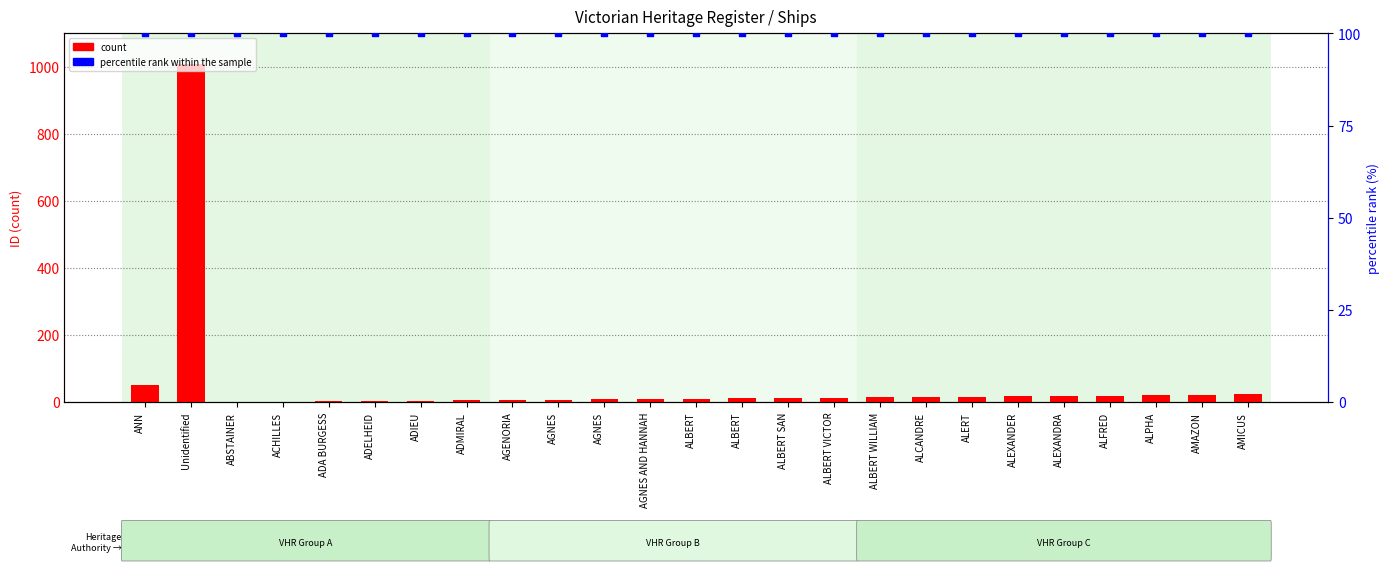

Which series has the largest total across all categories?

percentile rank within the sample